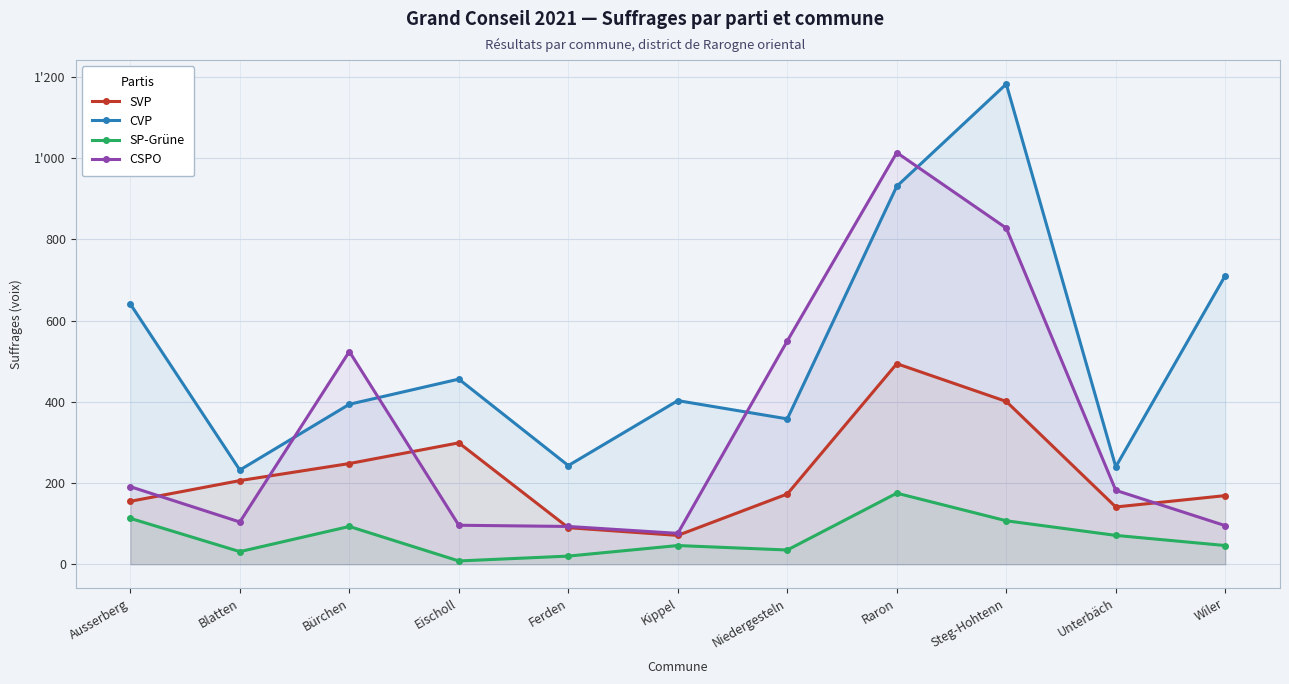

True or false: CVP has a value of 440 at Ausserberg.

False